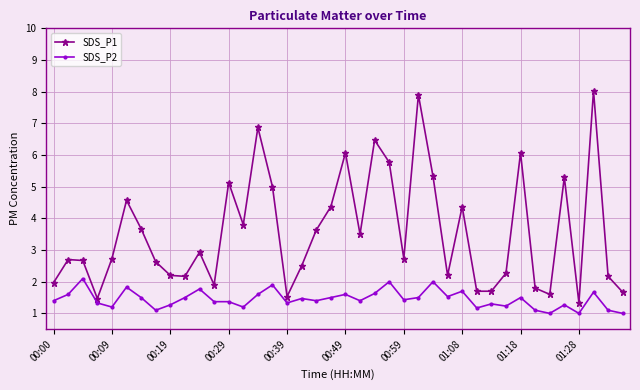

What is the highest value of the SDS_P2 series?

2.1